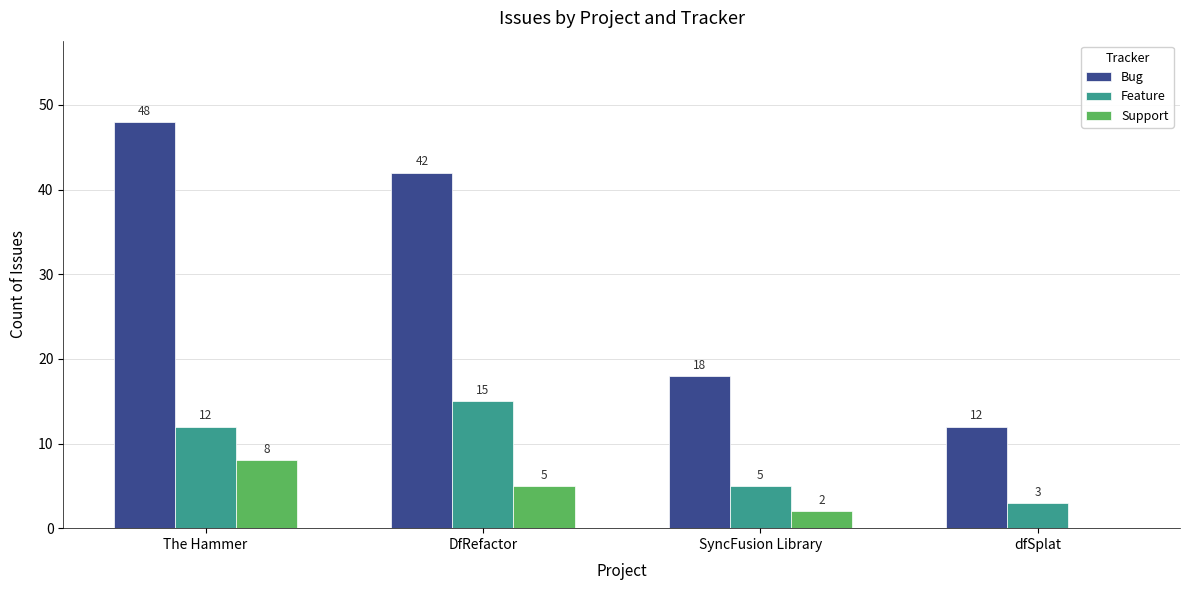

What is the sum of all Support values?

15